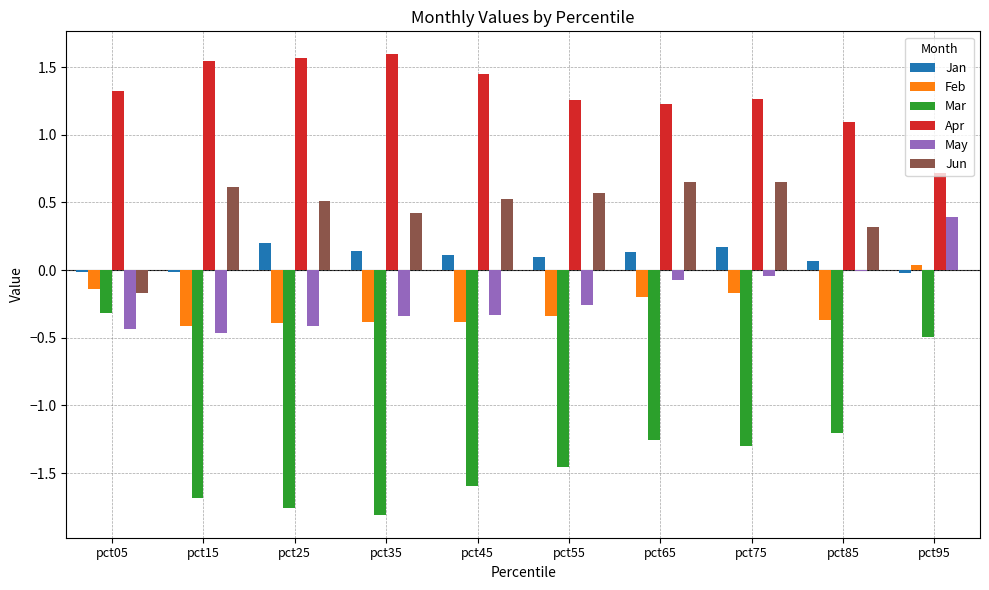

What is the sum of all Apr values?

13.0